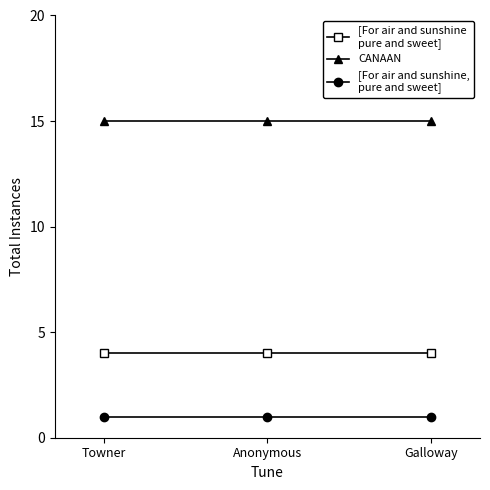

What is the spread (max minus min) of values at Galloway?

14